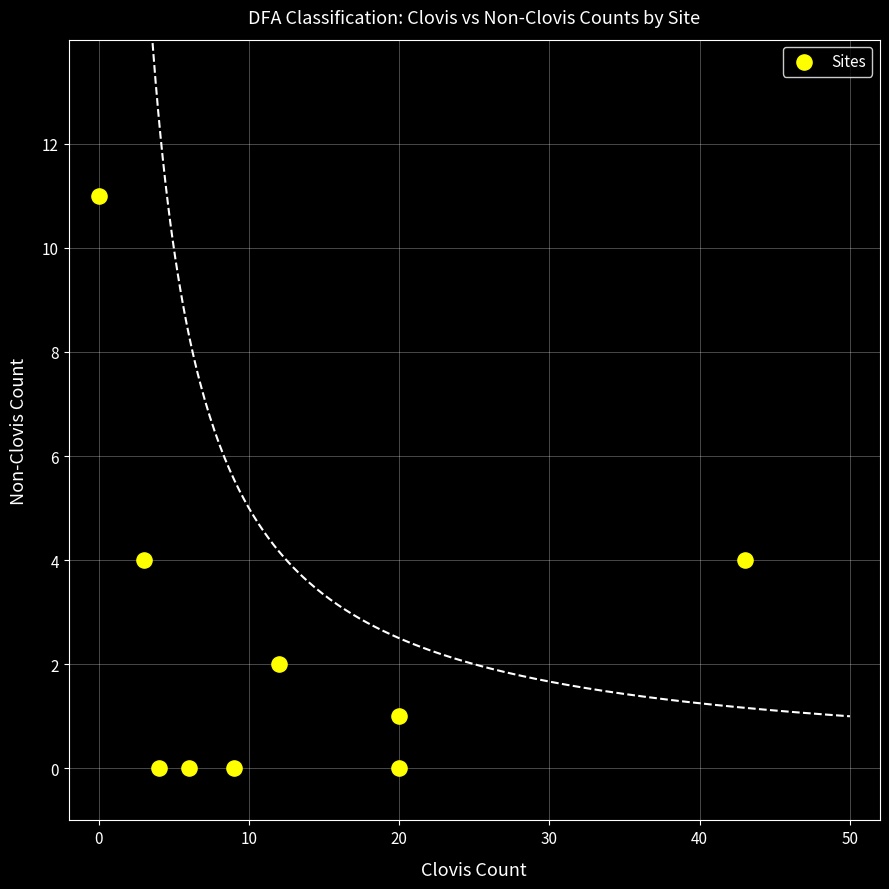

What is the average X value?

13